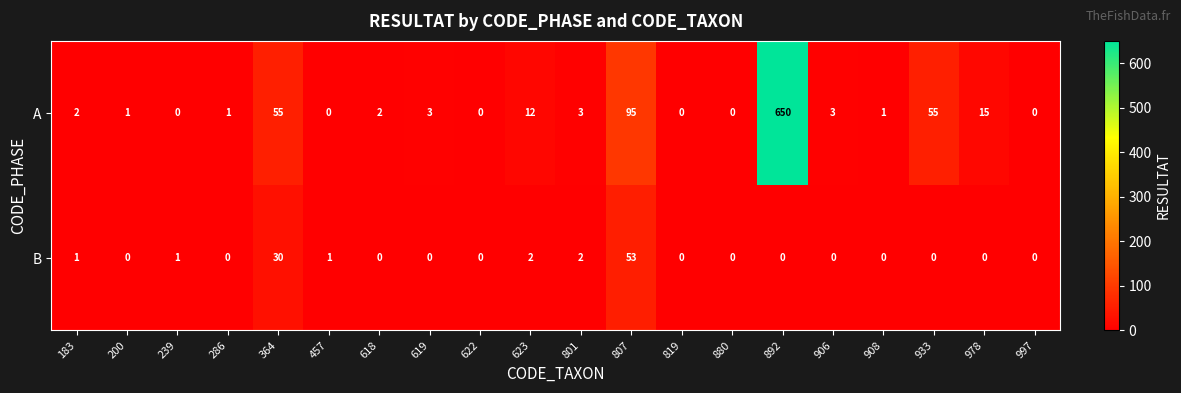

What is the highest value of the B series?

53